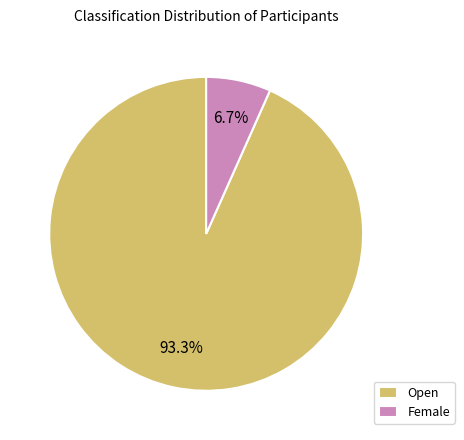

Count the number of slices in the pie.

2